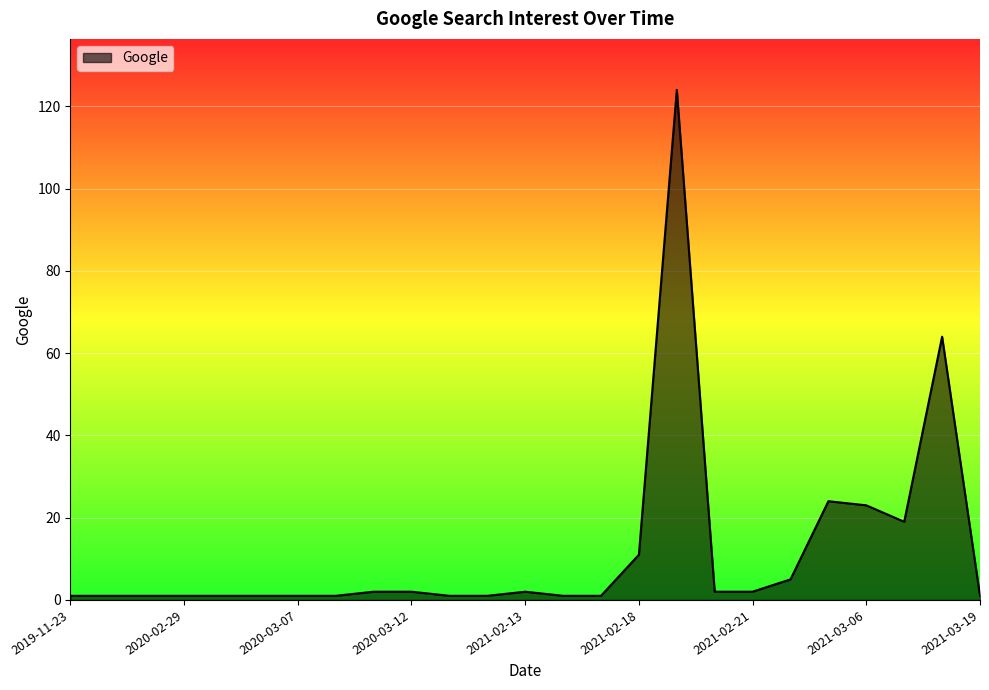

True or false: there are more than 1 points higher than both neighbors.

True